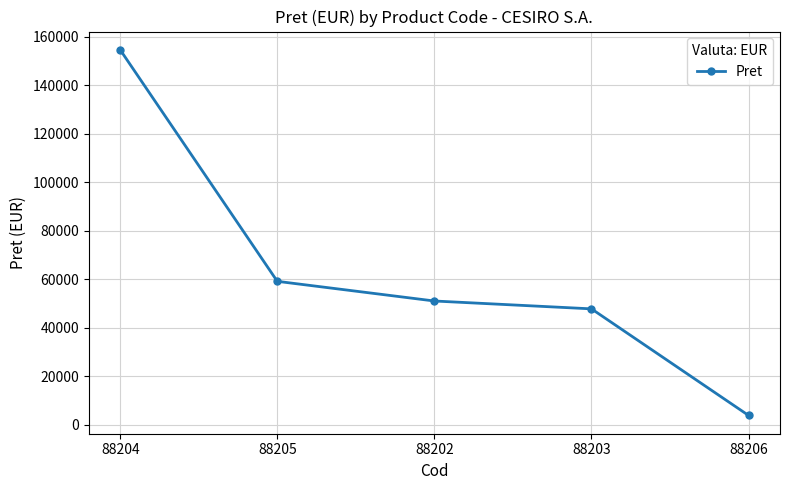

Reading left to right, what are all the values shown in this chart?

88204=154539	88205=59054	88202=50940	88203=47699	88206=3738